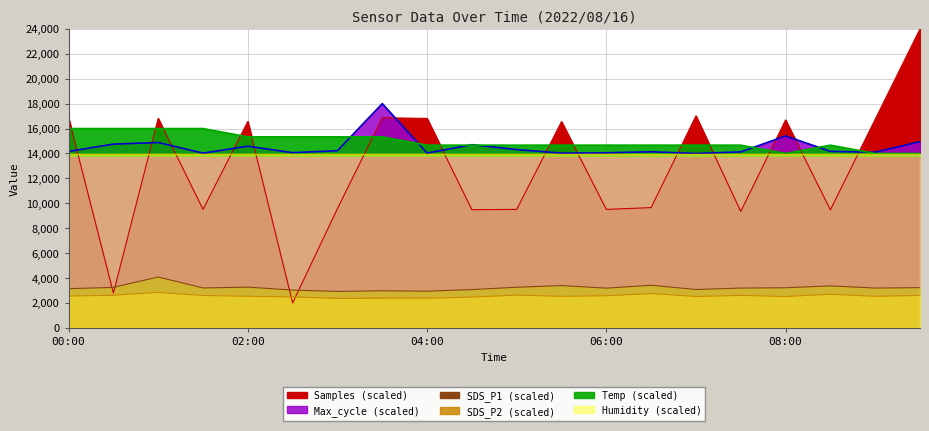

What is the minimum value for Max_cycle?

14000.0